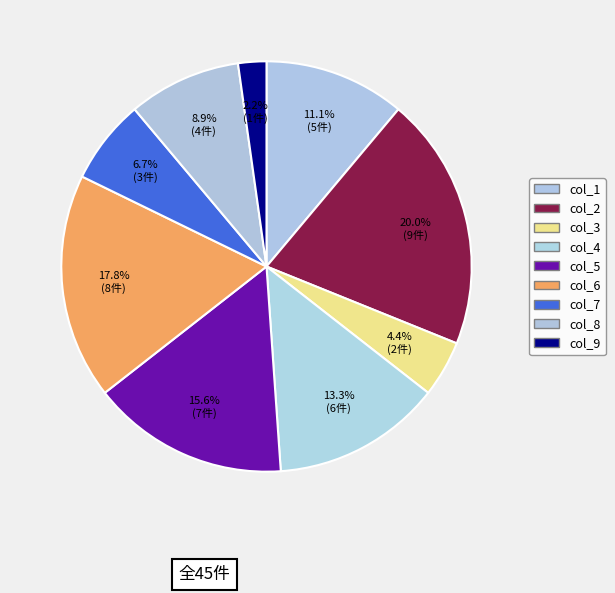

To the nearest percent, what is the average slice percentage?

11%